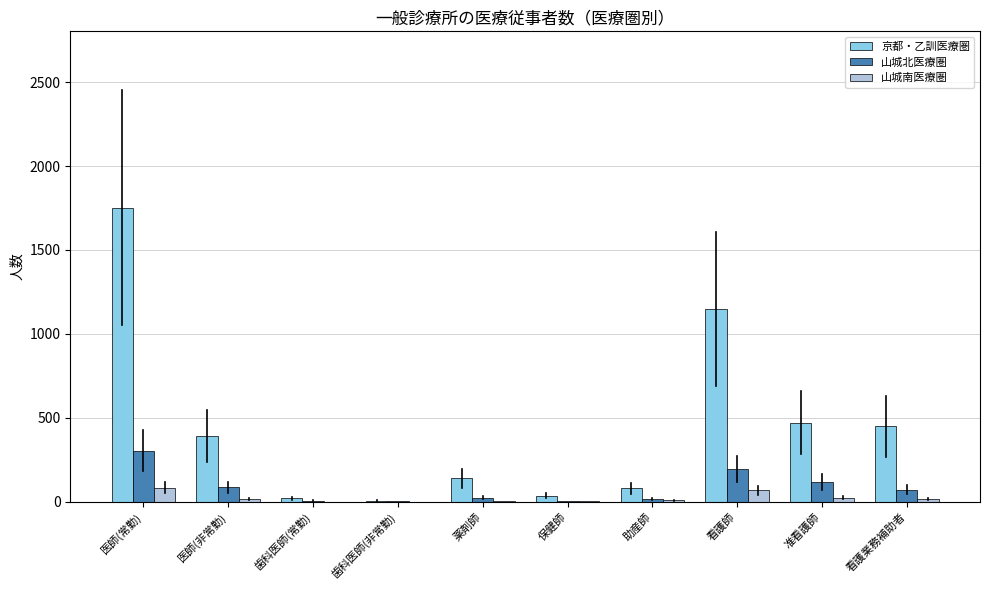

Which category has the highest value across all series?

医師(常勤)